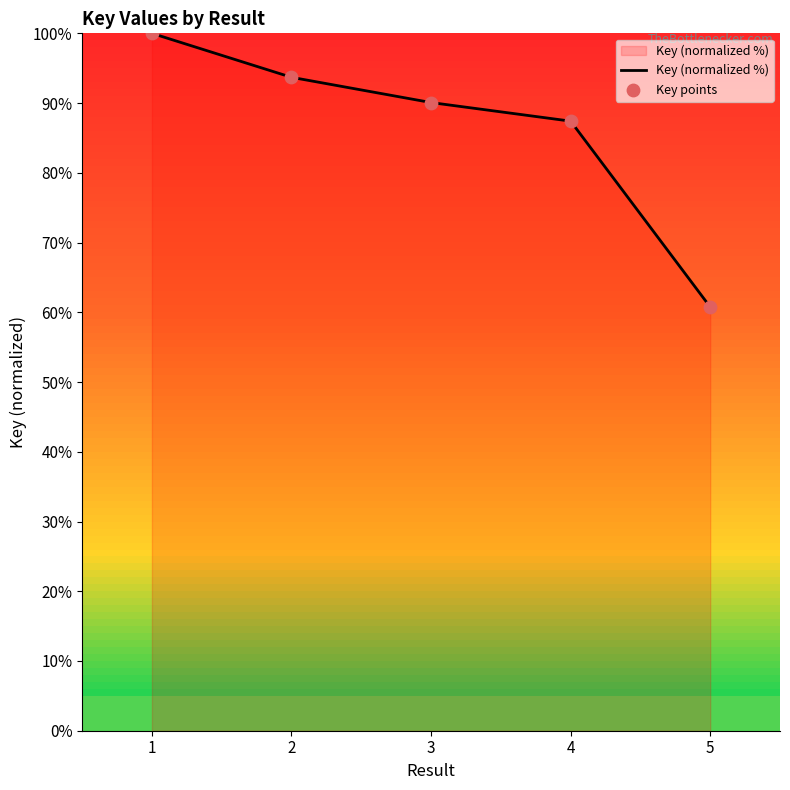

At which category does the chart reach its minimum across all series?

5